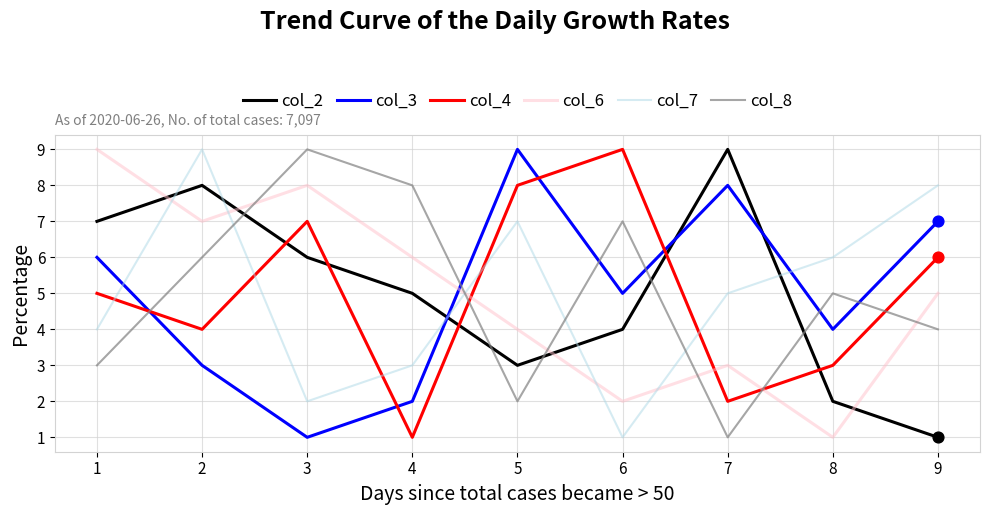

Between 2 and 5, which series saw the biggest shift?

col_3